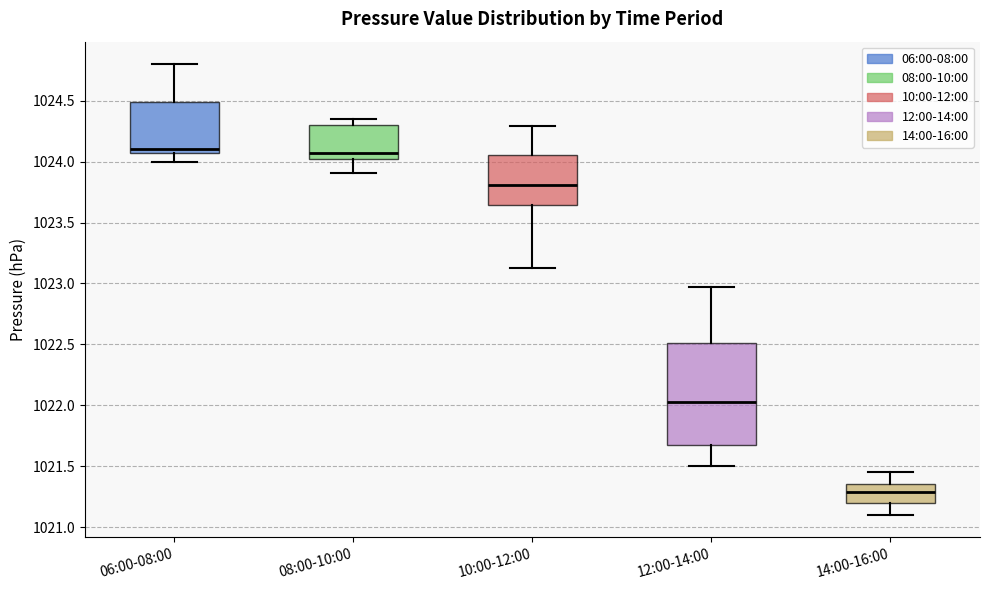

Reading left to right, transcribe this box plot: for each box, give where its median line is, the range the box spans, and where its two whiskers end, as read against the y-axis. The values are not printed on the chart, so give them approximately, as read against the axis.

06:00-08:00: median 1024.10, box 1024.05 to 1024.50, whiskers 1024.00 to 1024.80
08:00-10:00: median 1024.10, box 1024.00 to 1024.30, whiskers 1023.90 to 1024.35
10:00-12:00: median 1023.80, box 1023.65 to 1024.05, whiskers 1023.15 to 1024.30
12:00-14:00: median 1022.05, box 1021.70 to 1022.50, whiskers 1021.50 to 1022.95
14:00-16:00: median 1021.30, box 1021.20 to 1021.35, whiskers 1021.10 to 1021.45